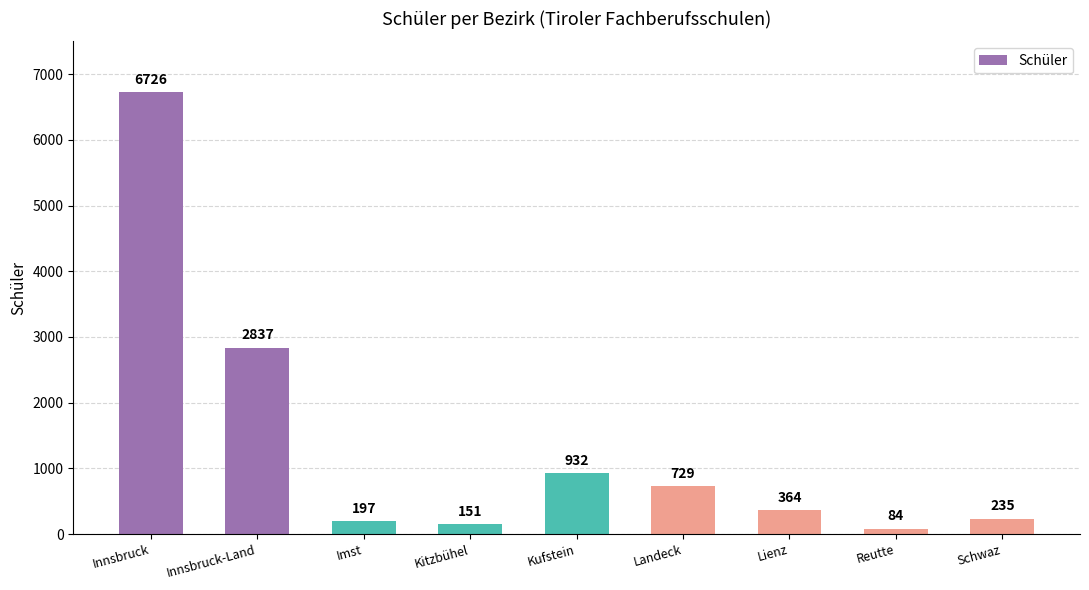

How many bars are there in total?

9